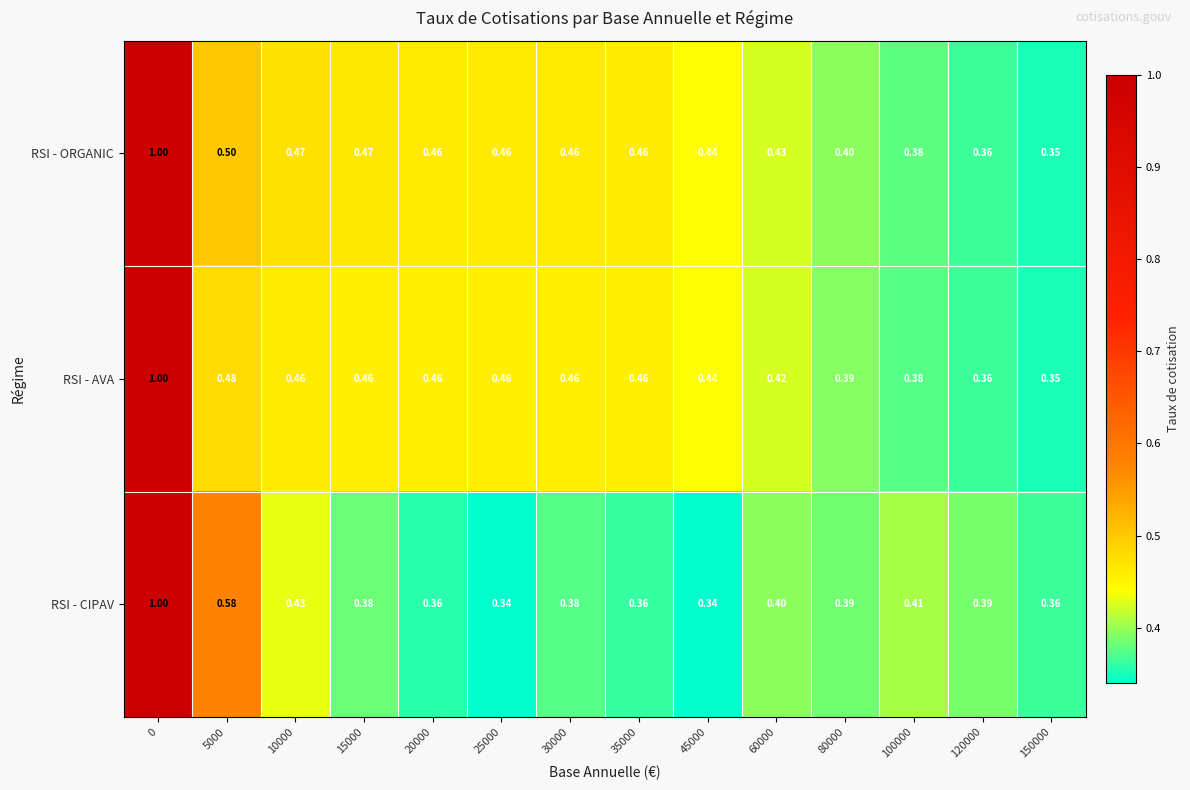

Which series has the largest range (max minus min)?

RSI - CIPAV